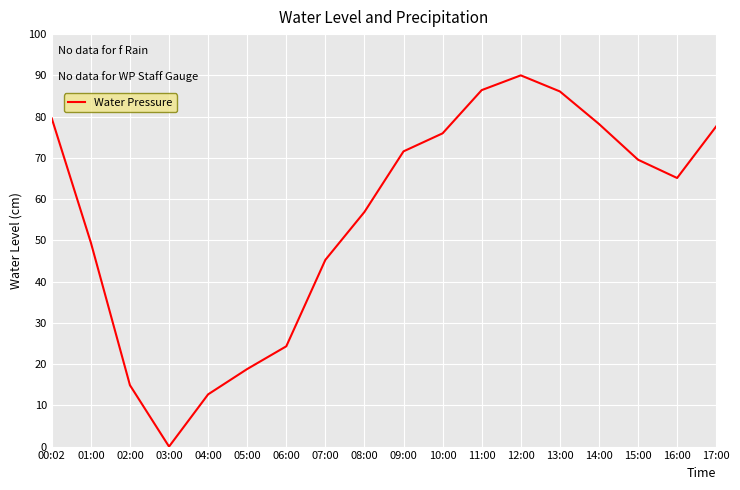

True or false: the data shows 45.6 at 10:00.

False